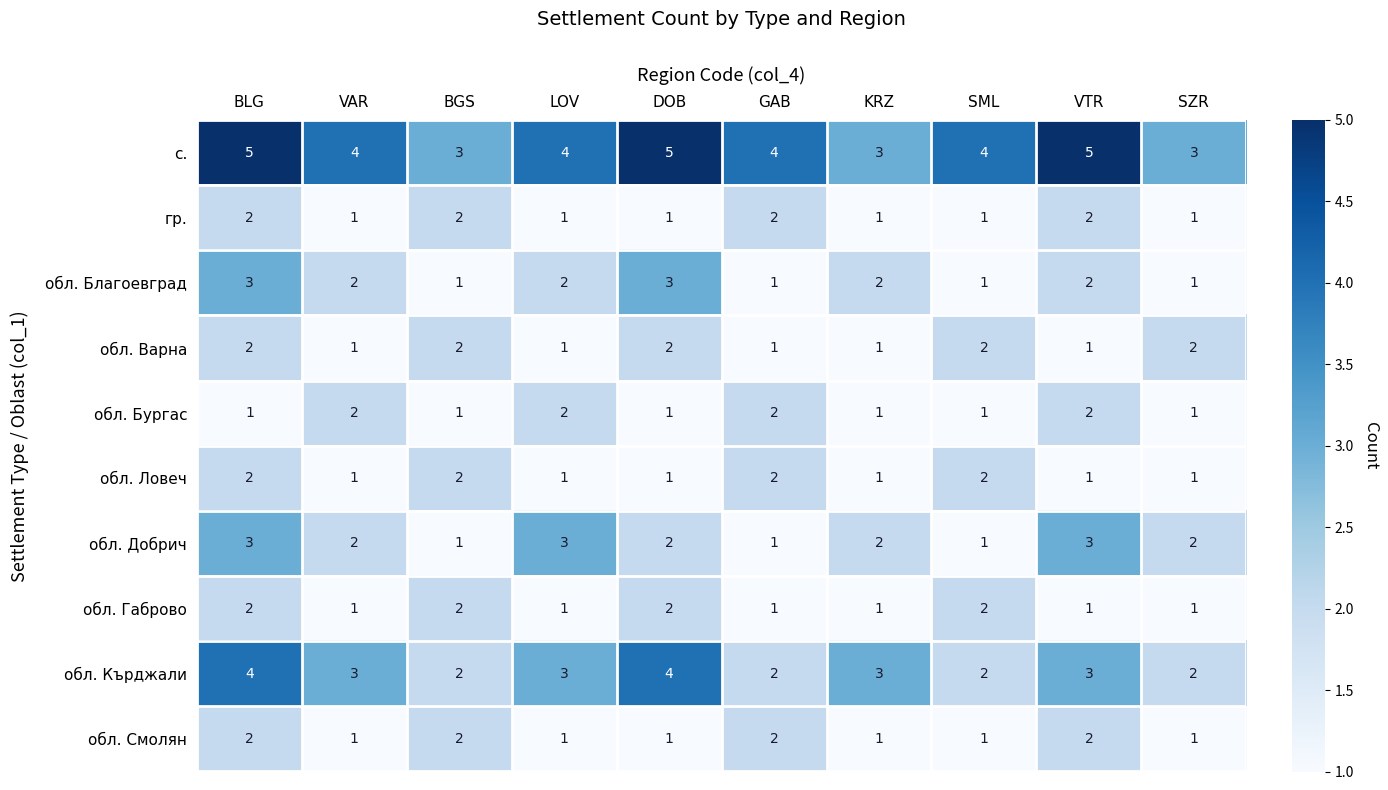

The обл. Благоевград series shows 2 at VAR. True or false?

True